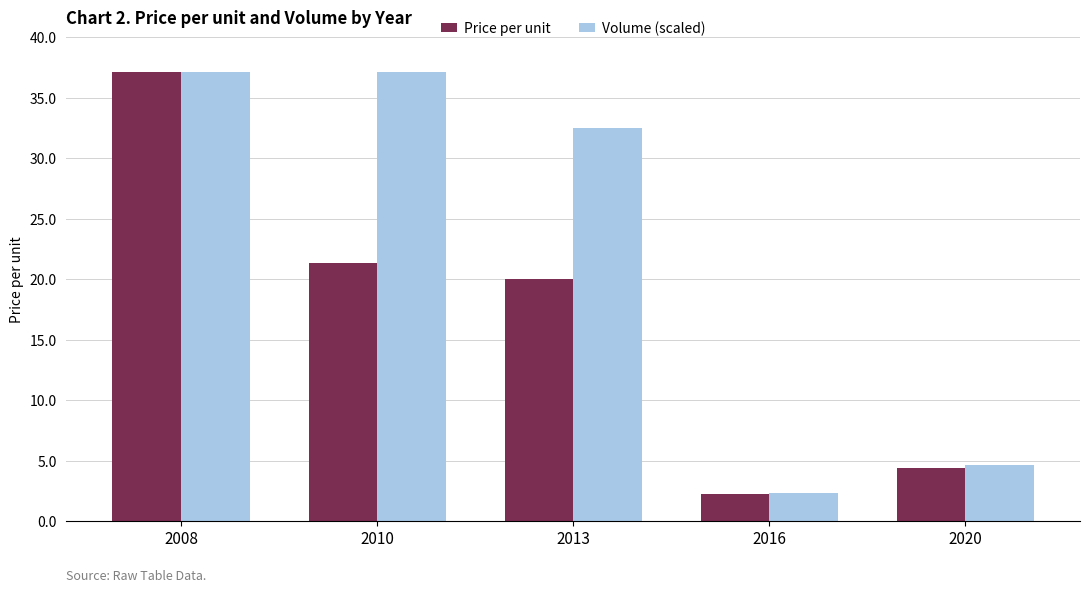

What is the difference between the Volume (scaled) values at 2008 and 2013?

4.6